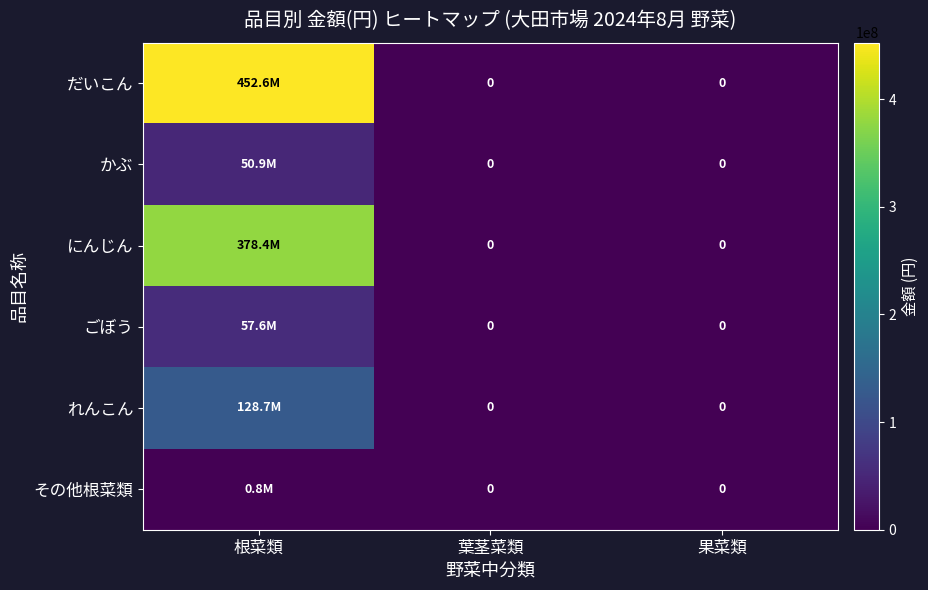

What is the average value of the だいこん series?

150857388